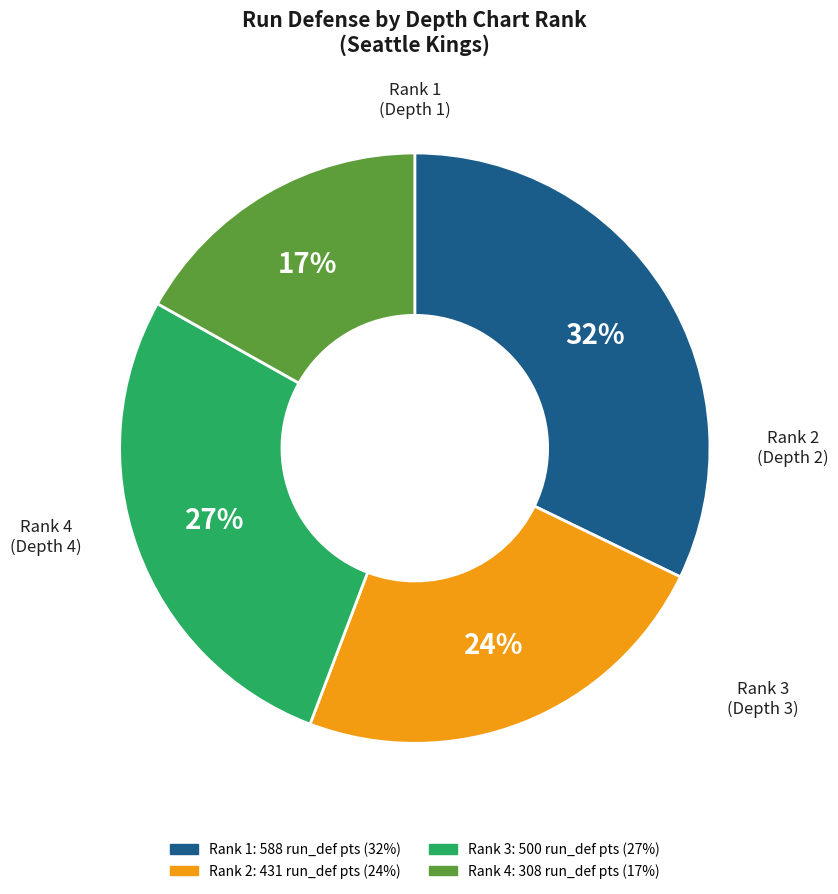

The Rank 4 slice represents 17% of the pie. True or false?

True